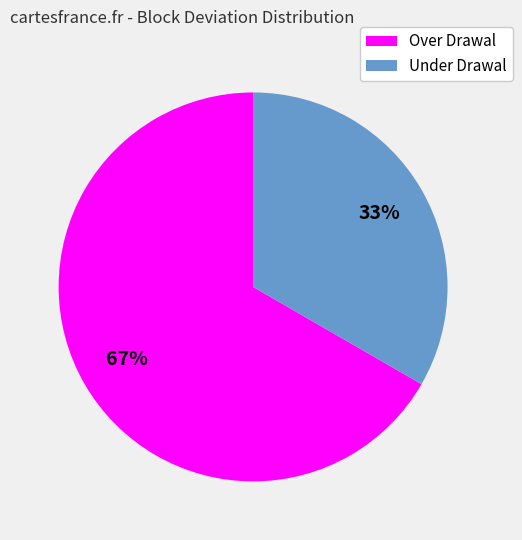

Rank the categories by value from lowest to highest.

Under Drawal, Over Drawal